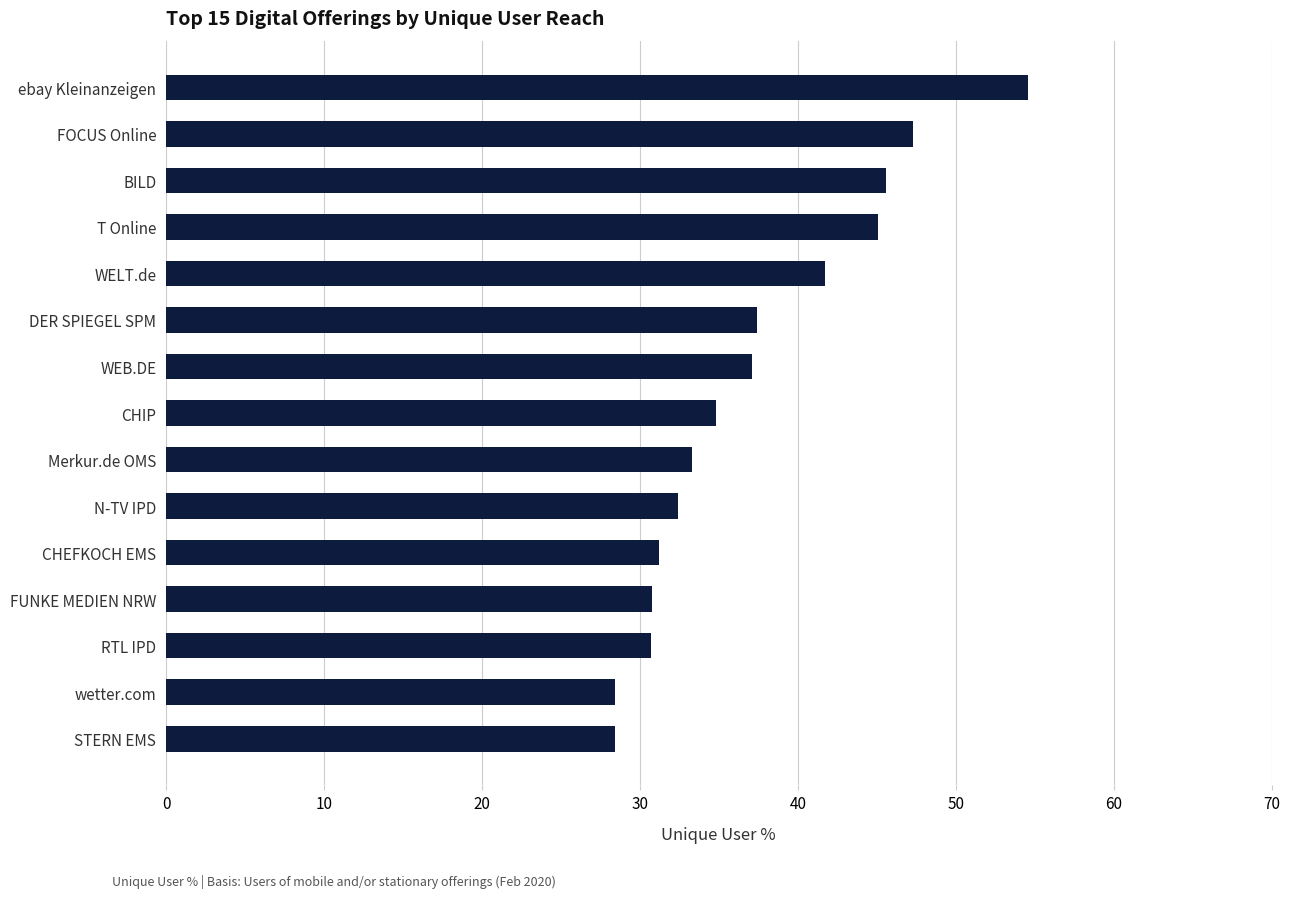

The value at WELT.de is 13.7. True or false?

False